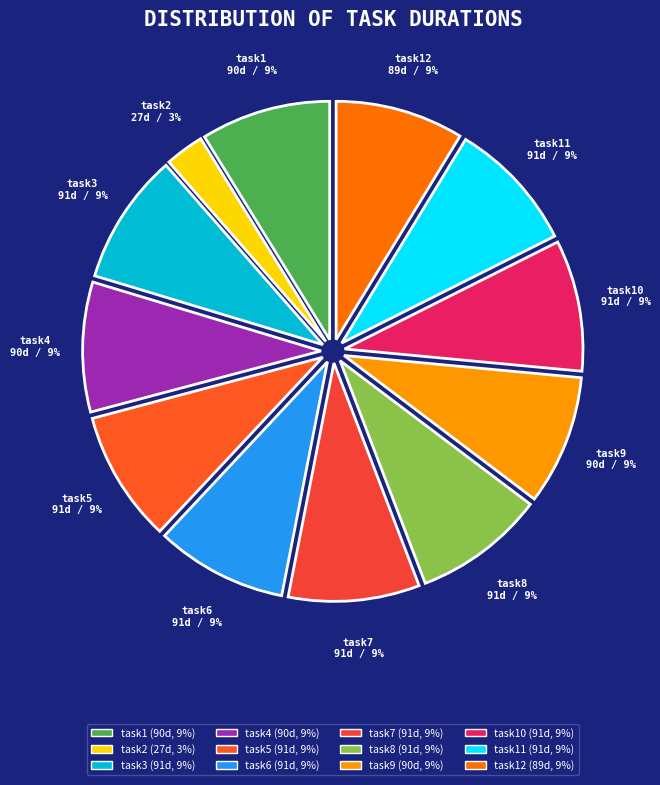

How many segments does this pie chart have?

12